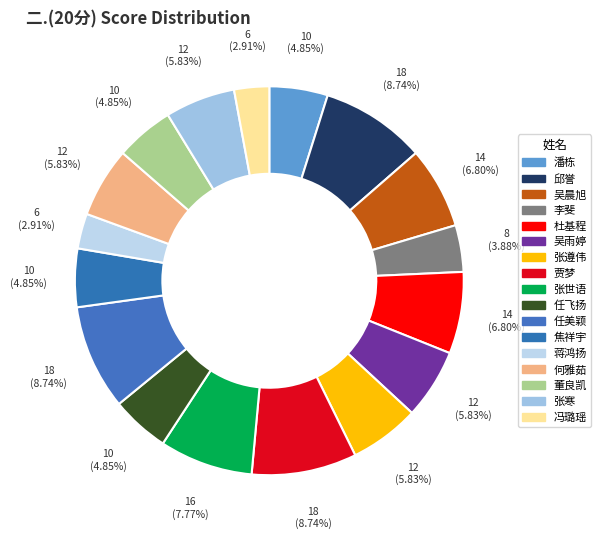

Which category has the smallest portion of the pie?

蒋鸿扬